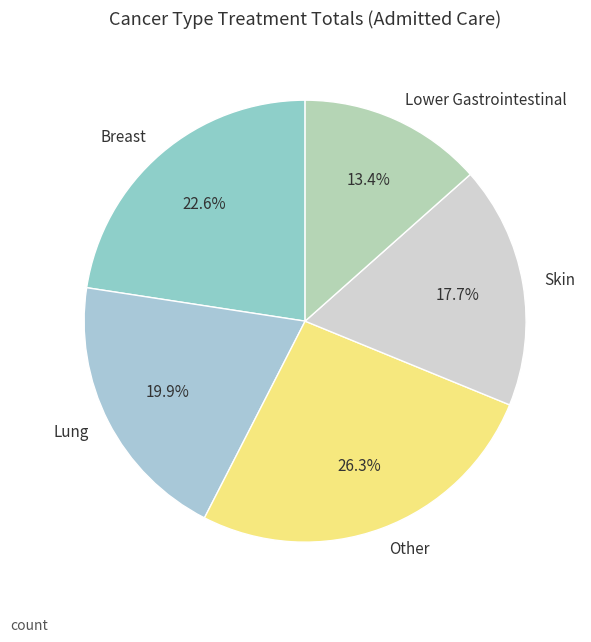

Combined, do Lung and Skin account for over 50%?

No